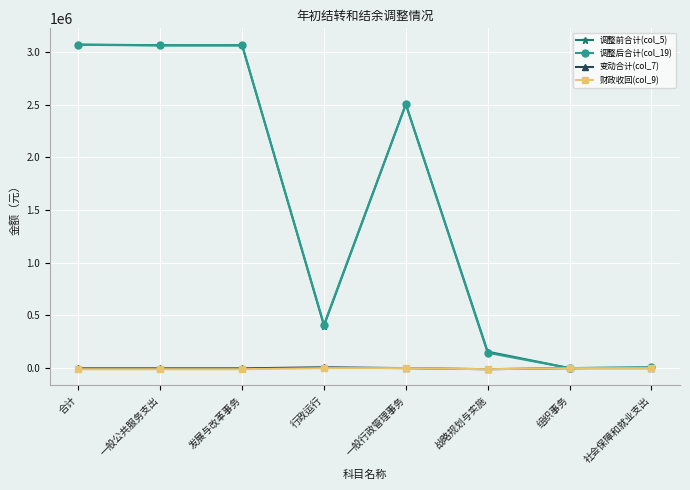

Is this an area chart (filled region under the line)?

No